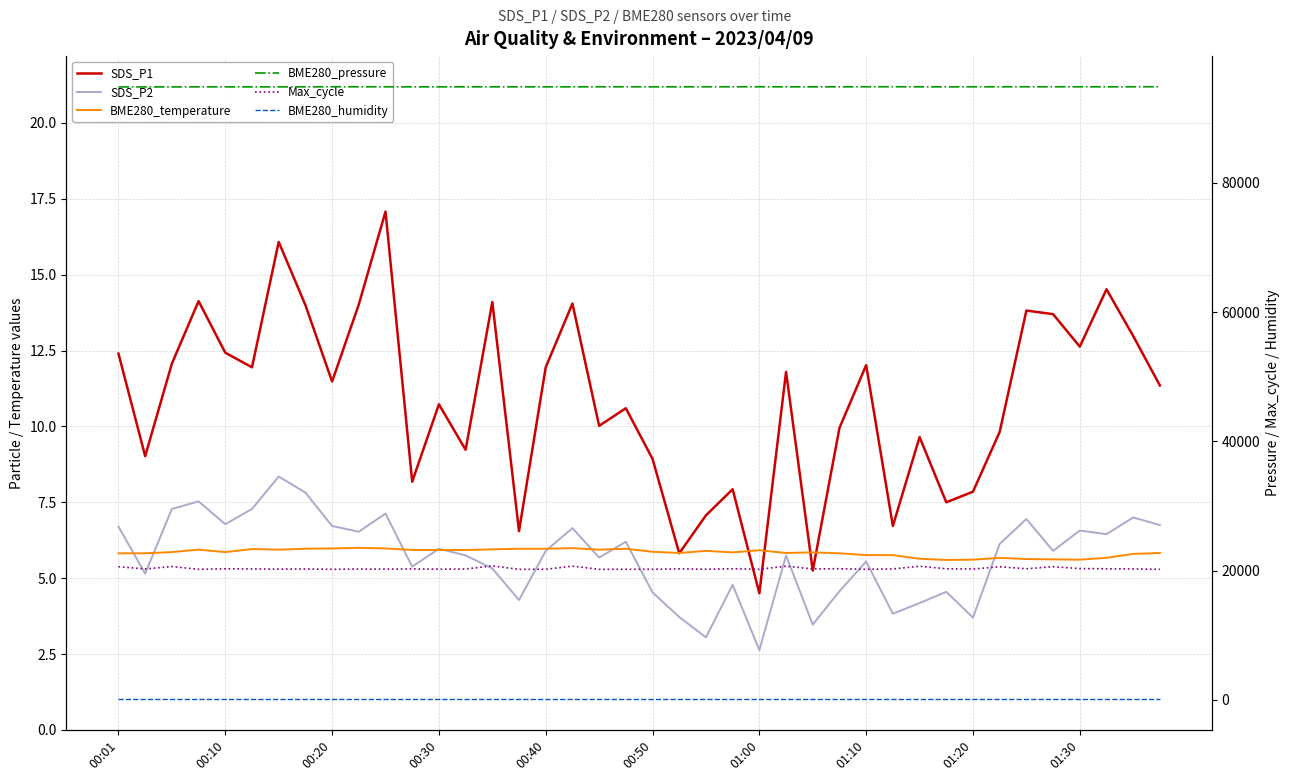

Which series changed the most between 26 and 38?

SDS_P1